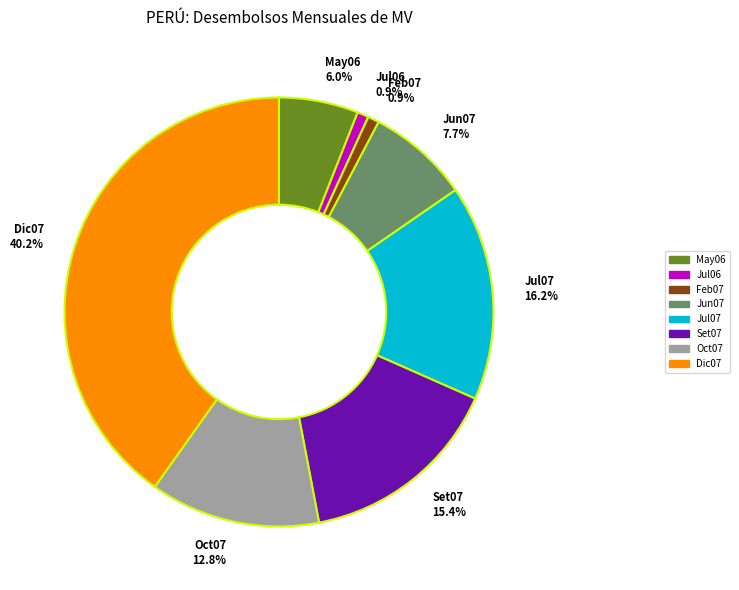

Count the number of slices in the pie.

8